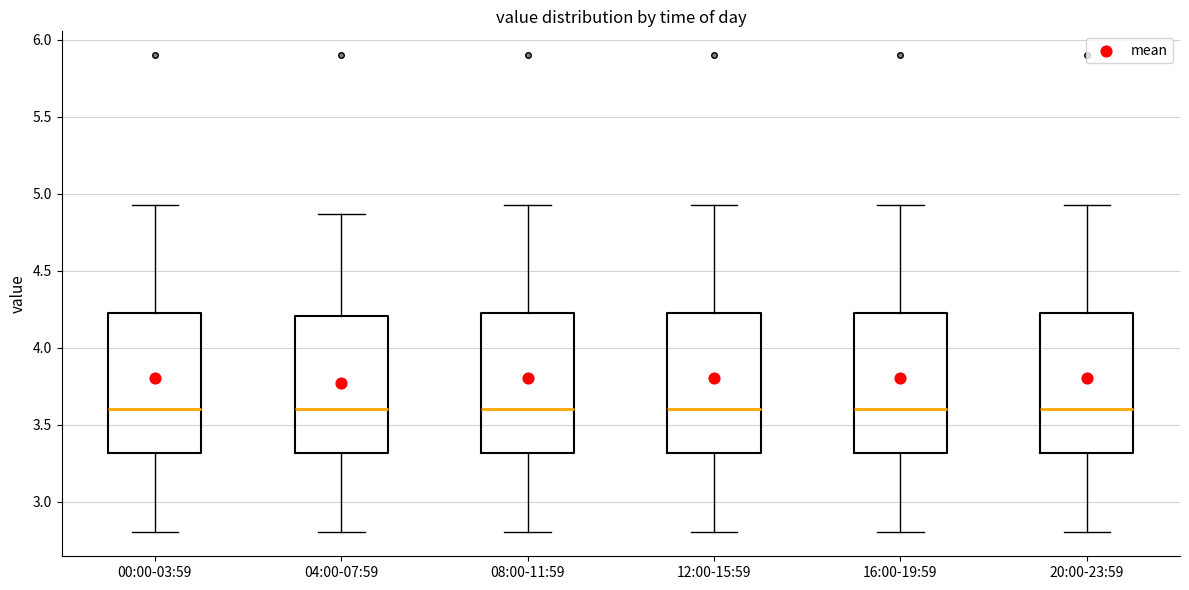

Reading left to right, transcribe this box plot: for each box, give where its median line is, the range the box spans, and where its two whiskers end, as read against the y-axis. The values are not printed on the chart, so give them approximately, as read against the axis.

00:00-03:59: median 3.60, box 3.30 to 4.25, whiskers 2.80 to 4.95
04:00-07:59: median 3.60, box 3.30 to 4.20, whiskers 2.80 to 4.85
08:00-11:59: median 3.60, box 3.30 to 4.25, whiskers 2.80 to 4.95
12:00-15:59: median 3.60, box 3.30 to 4.25, whiskers 2.80 to 4.95
16:00-19:59: median 3.60, box 3.30 to 4.25, whiskers 2.80 to 4.95
20:00-23:59: median 3.60, box 3.30 to 4.25, whiskers 2.80 to 4.95